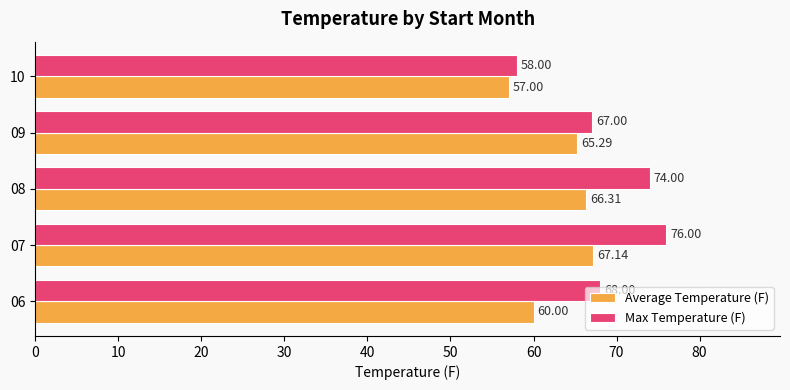

What is the difference between the maximum and minimum values in the Max Temperature (F) series?

18.0